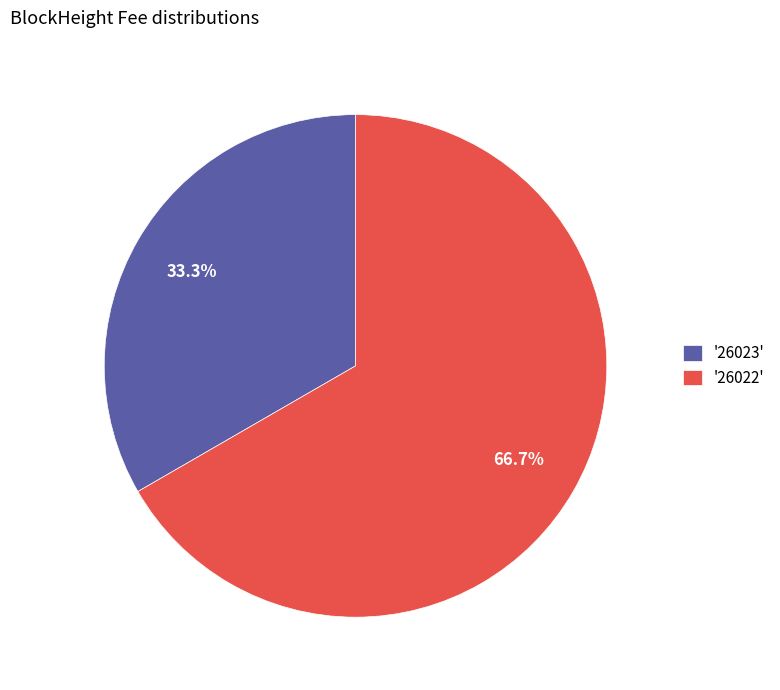

Which slice is the largest?

'26022'